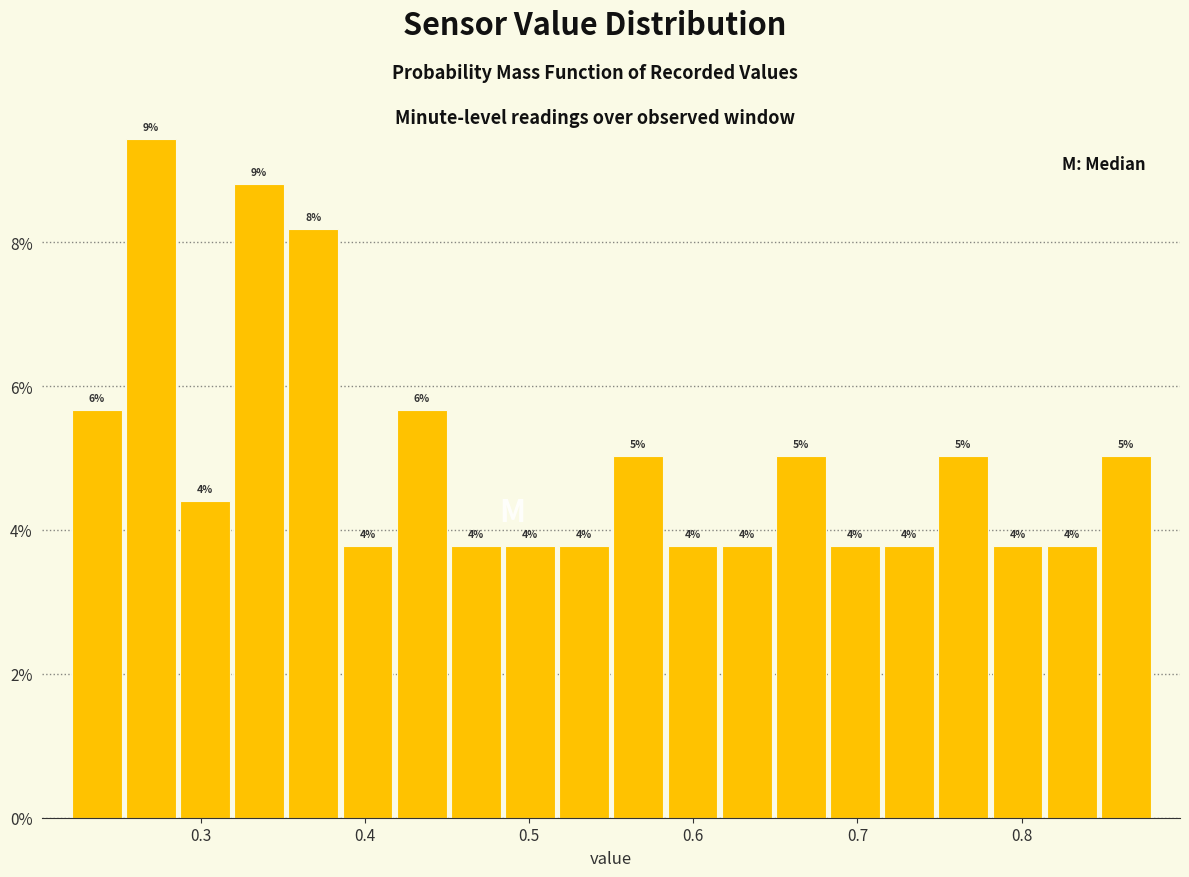

Around what value on the x-axis is the tallest bar? Give the approximate position of its centre, as read against the axis.

0.27